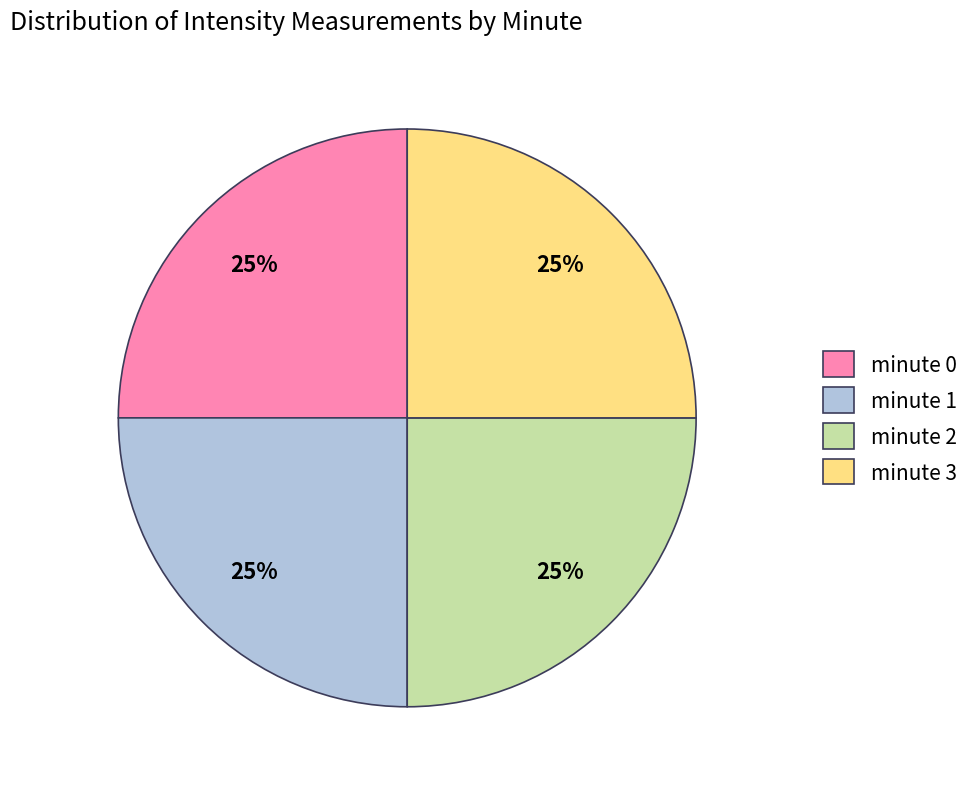

To the nearest percent, what percentage of the pie is minute 3?

25%